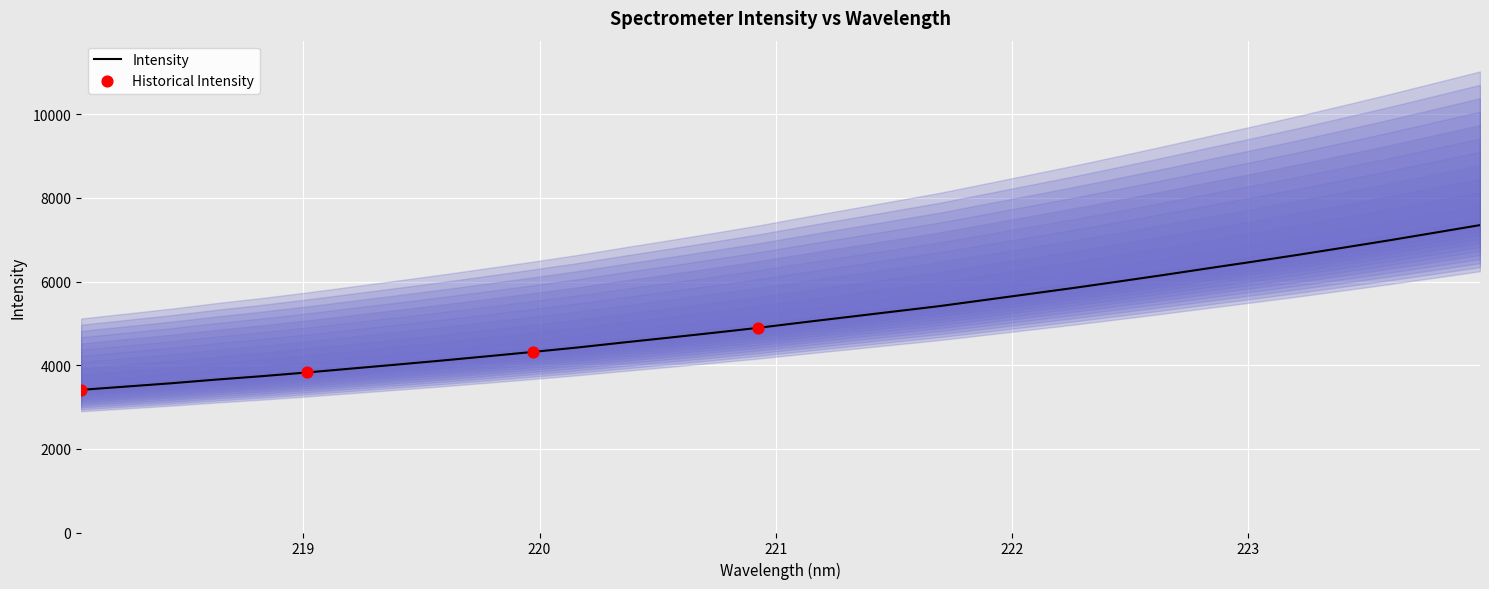

Approximately how many times larger is the value at 218.442 compared to 223.5987?

0.5